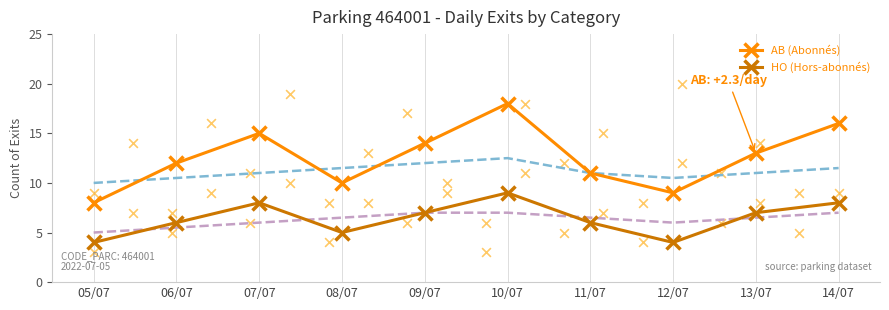

At how many categories does at least one series exceed 13?

4